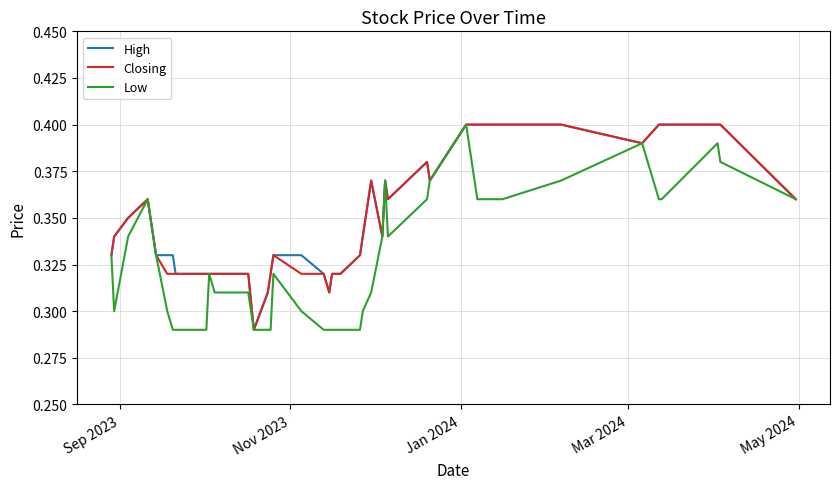

Which series has the largest total across all categories?

High